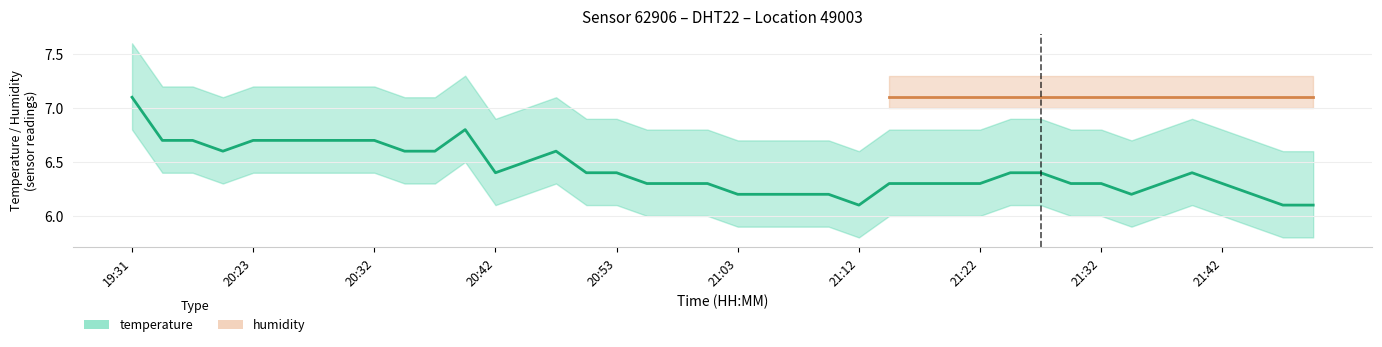

How many interior local peaks (higher than both neighbors) does the data have?

3